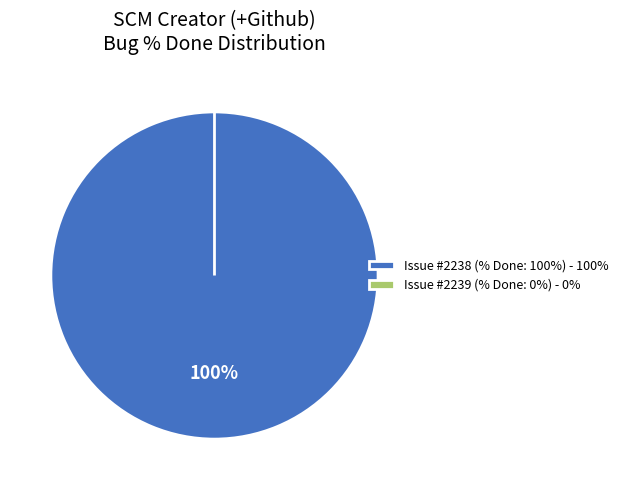

To the nearest percent, what is the combined percentage of 2239 and 2238?

100%